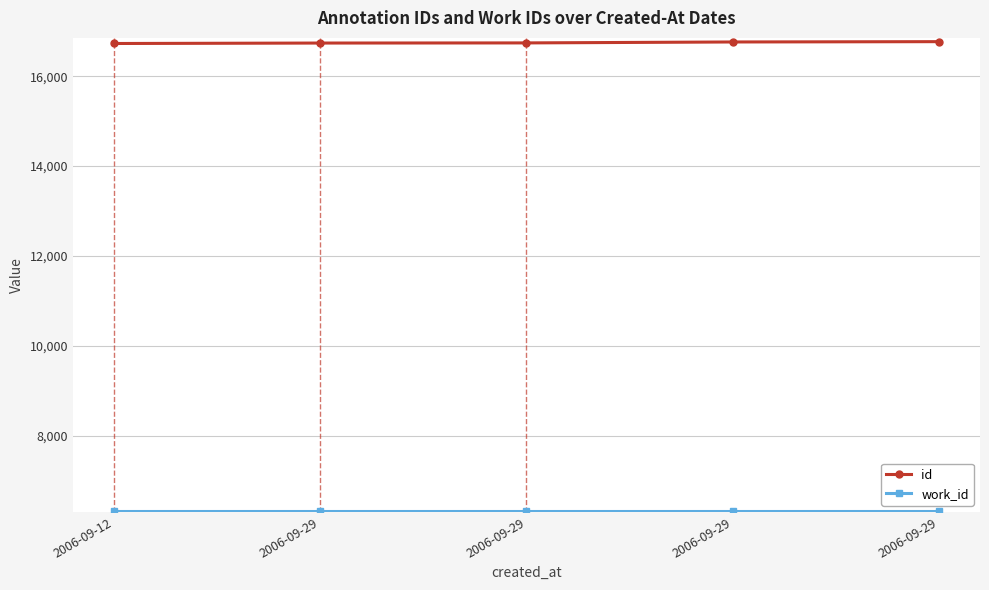

Is the value of work_id at 2006-09-12 greater than the value of id at 2006-09-12?

No